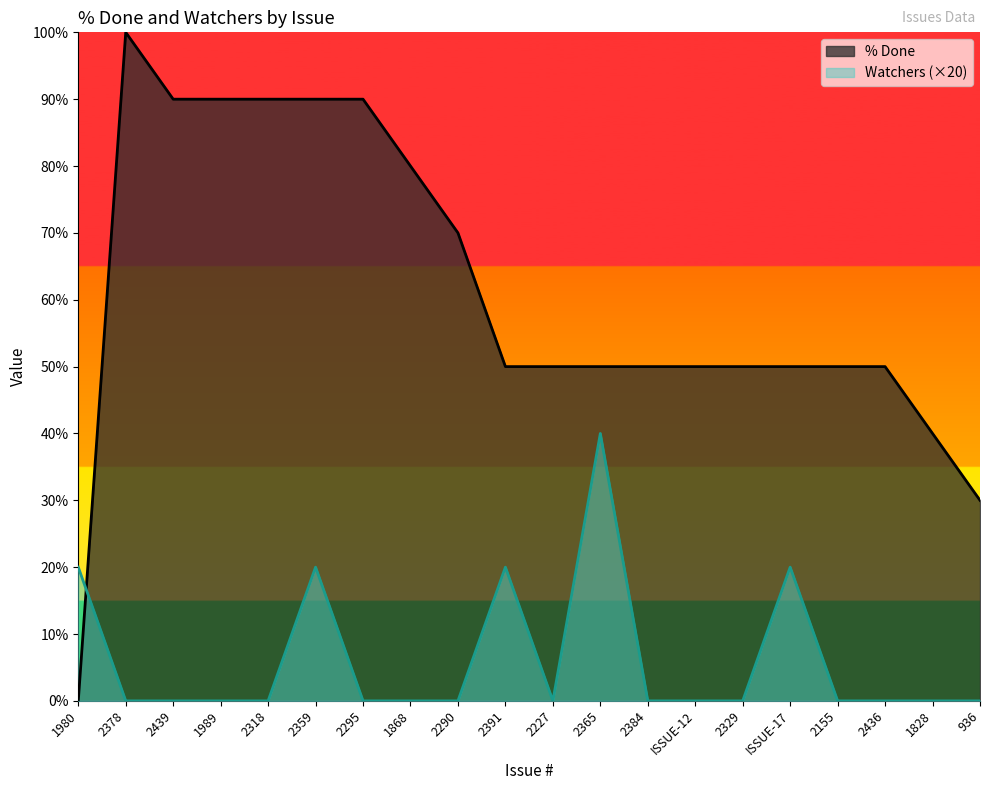

What is the label of the 4th point from the left?

1989